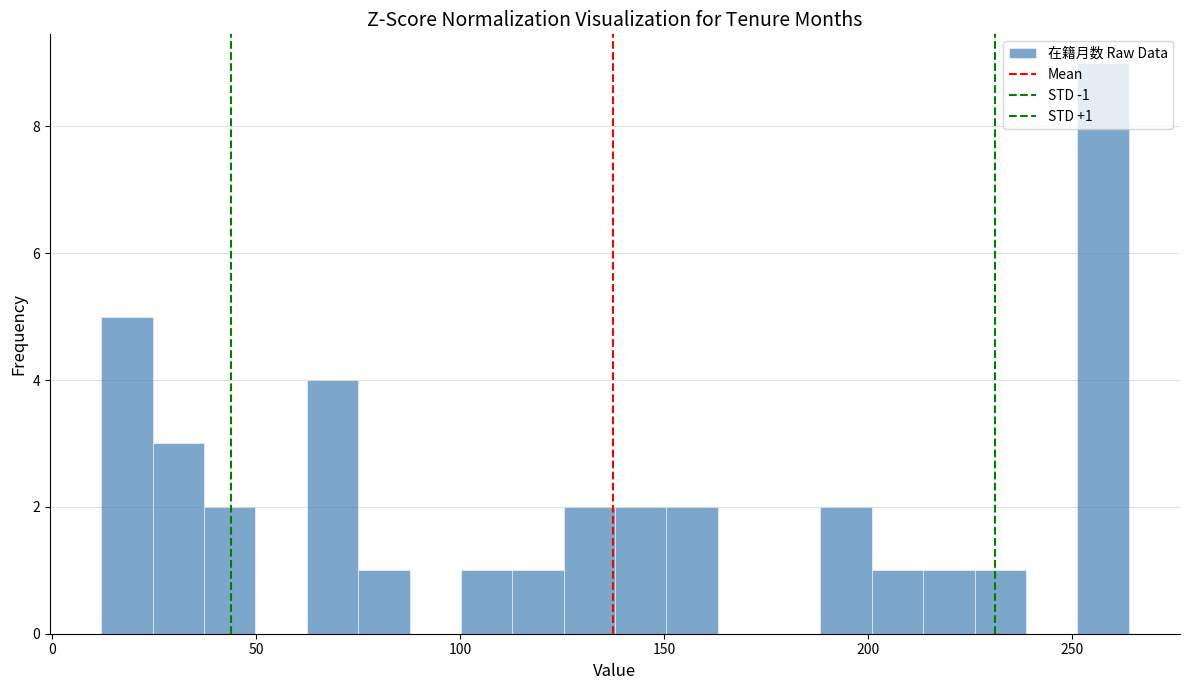

Read against the x-axis, roughly where is the centre of the tallest bar?

260